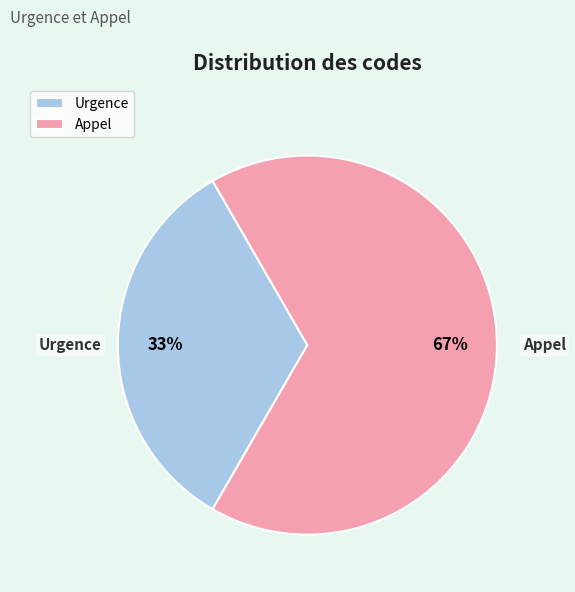

What is the smallest slice in the pie chart?

Urgence